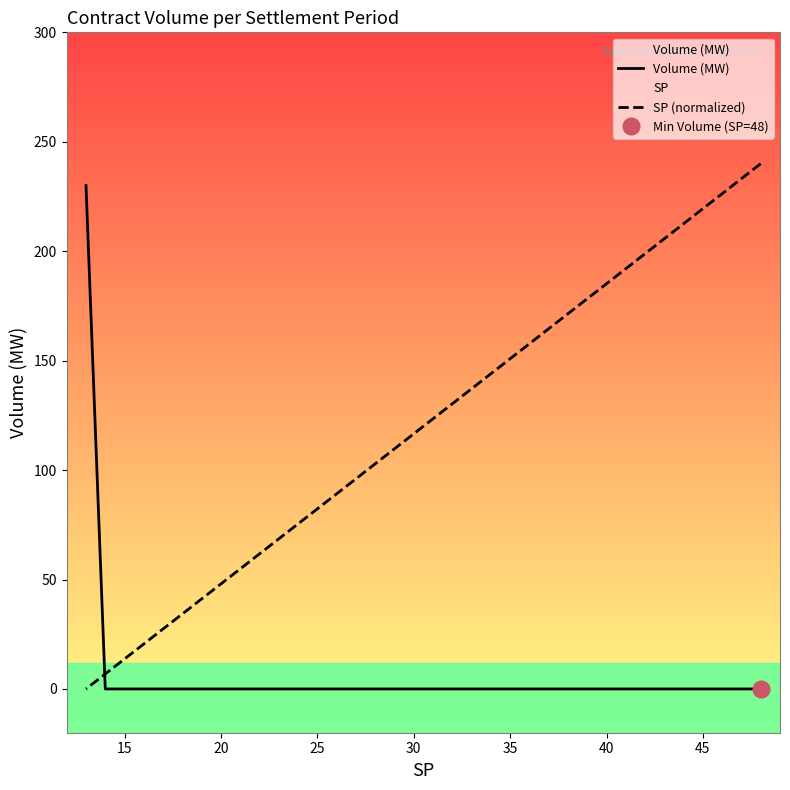

Which series has the largest range (max minus min)?

SP (normalized)